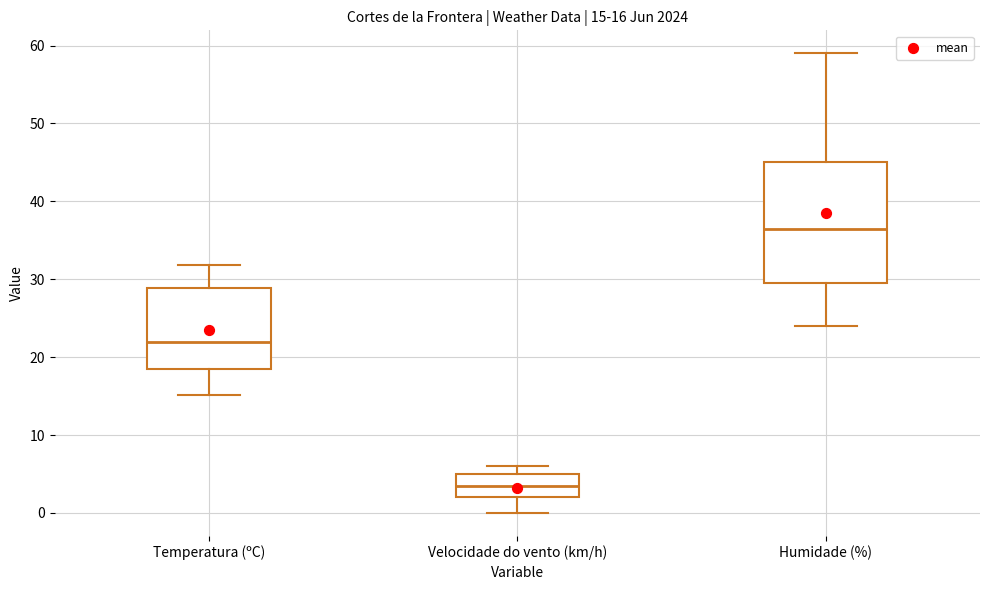

Which box is the tallest, from its lower edge to its upper edge?

Humidade (%)